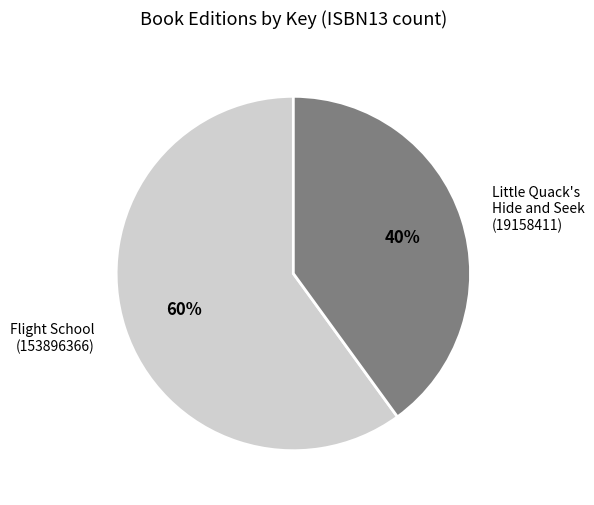

Rank the categories by value from lowest to highest.

Little Quack's Hide and Seek (19158411), Flight School (153896366)